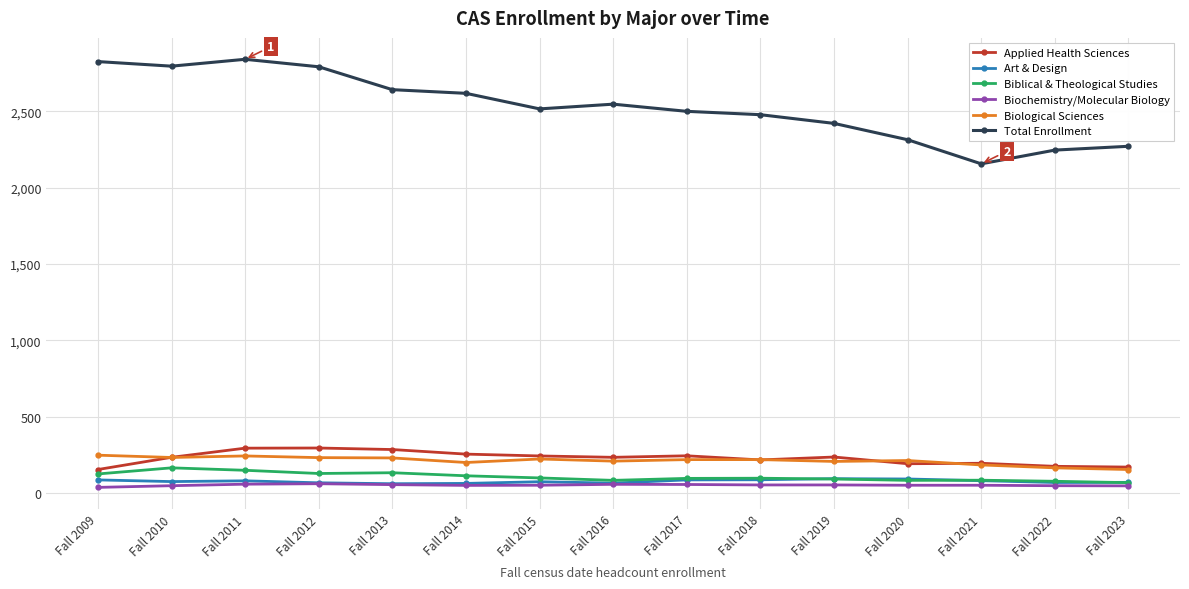

What is the maximum value shown in the chart?

2842